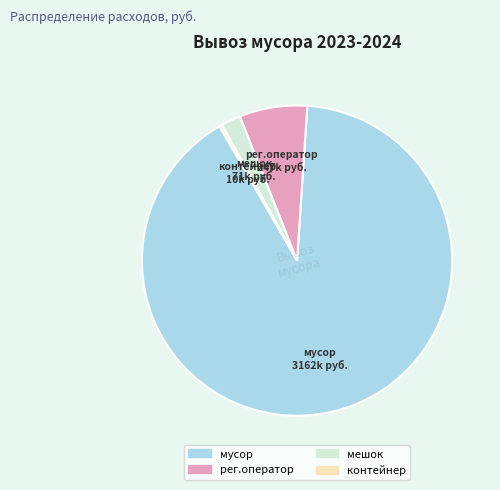

What is the largest slice in the pie chart?

мусор